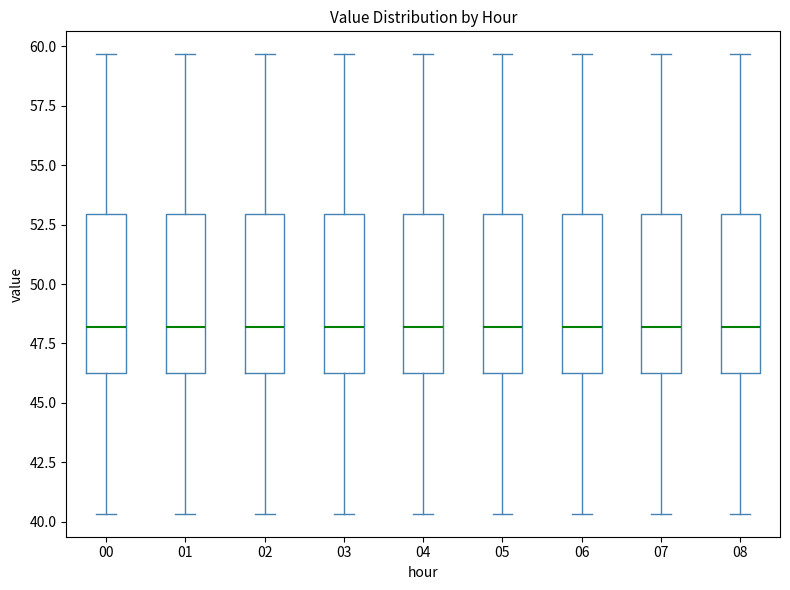

Where is the upper edge of the box at x = 00 on the y-axis? The values are not printed on the chart, so give them approximately, as read against the axis.

53.0